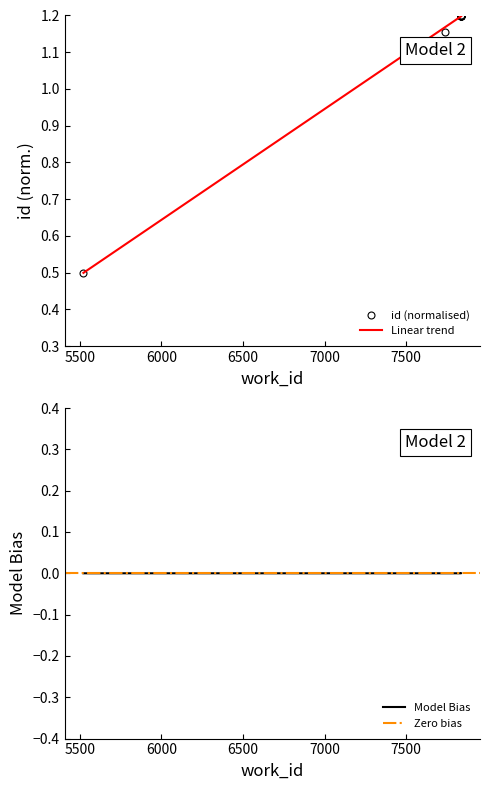

Reading left to right, what are all the values shown in this chart?

0.5	1.2	1.2	1.2	1.2	1.2	1.2	1.2	1.2	1.2